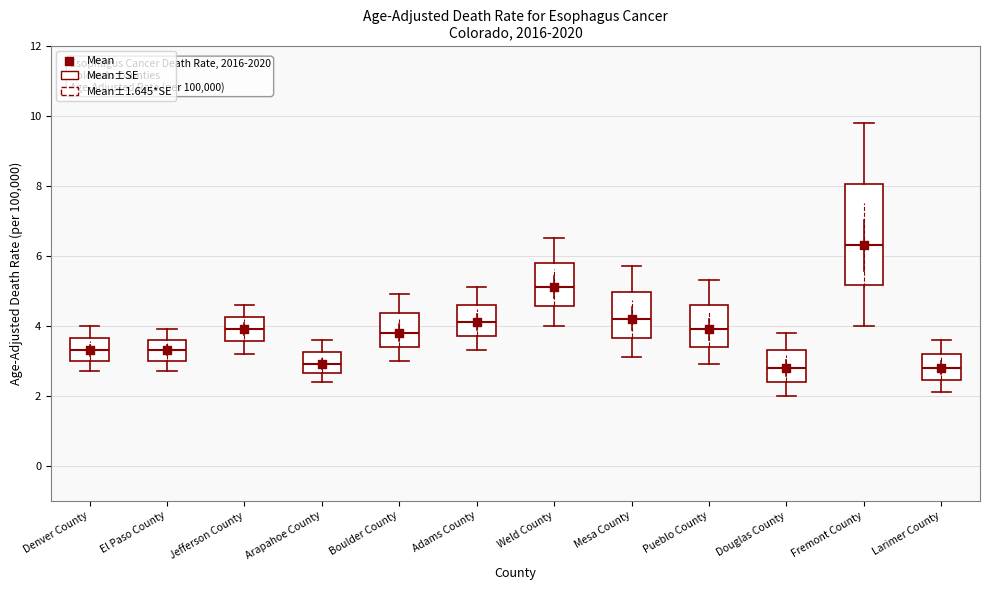

Where does the upper whisker of the box for Adams County end on the y-axis? The values are not printed on the chart, so give them approximately, as read against the axis.

5.2